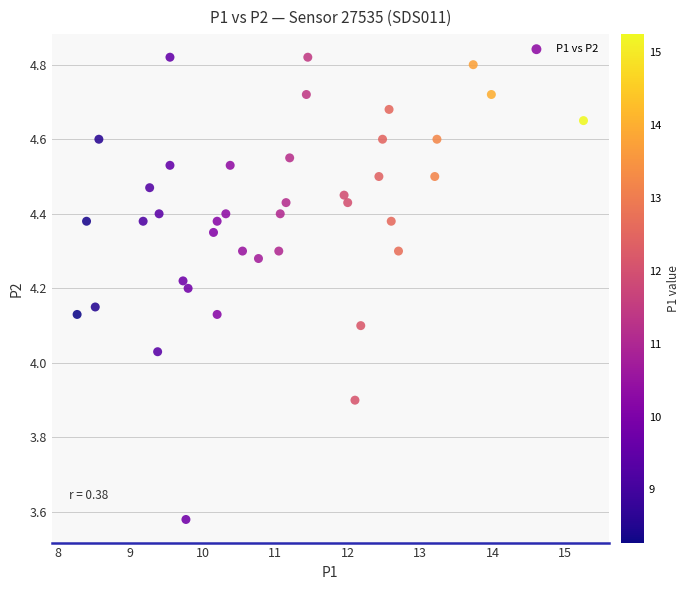

What is the range of Y values (max minus min)?

1.2